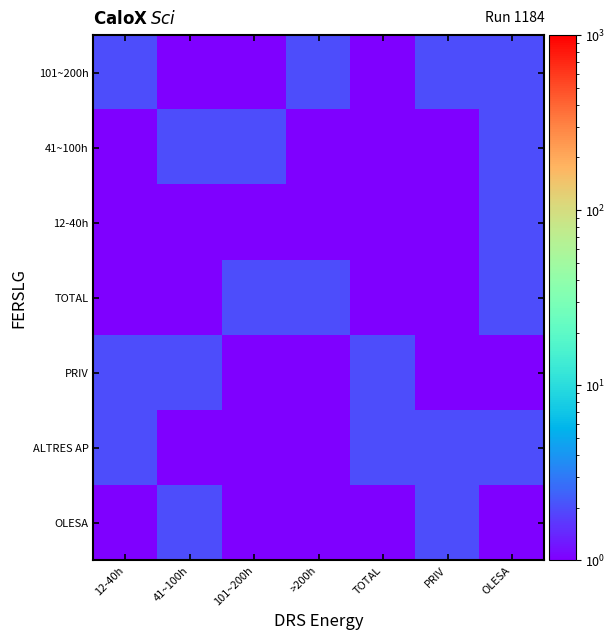

Rank the series at 41~100h from highest to lowest value.

OLESA, PRIV, 41~100h, 12-40h, 101~200h, ALTRES AP, TOTAL